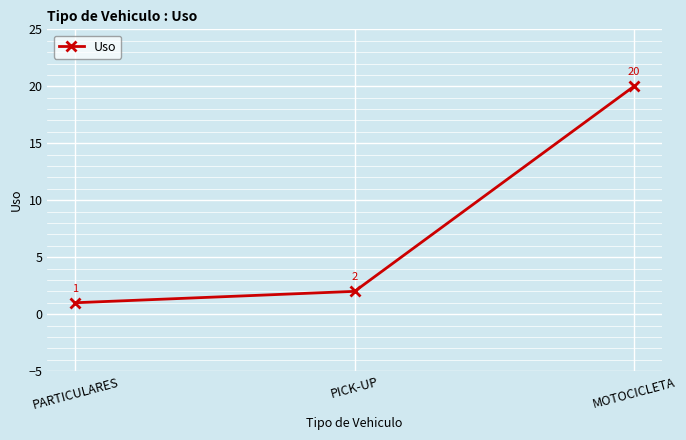

What is the sum of all values?

23